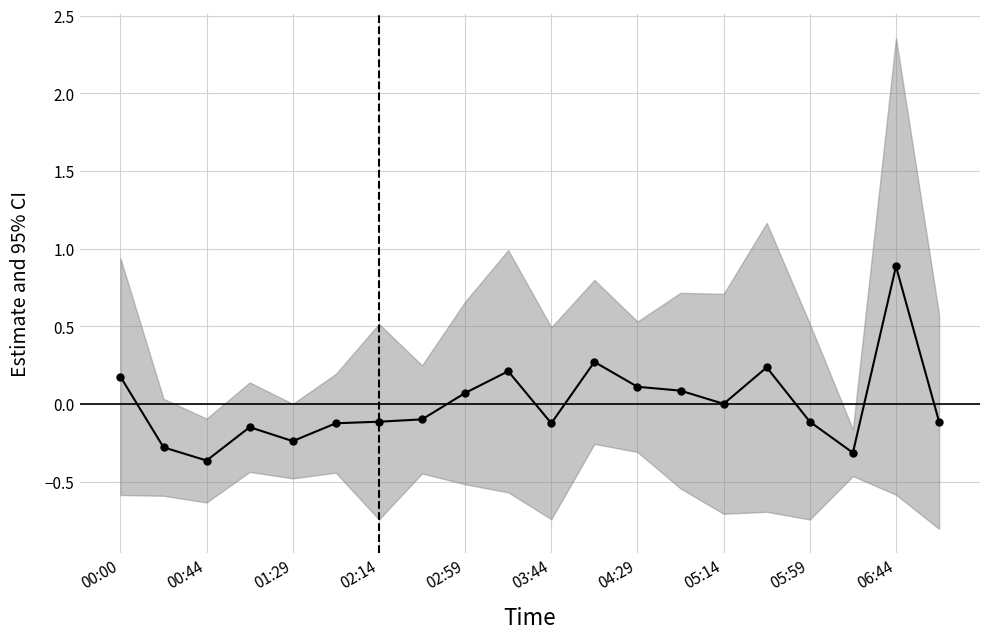

How many negative values are there?

11